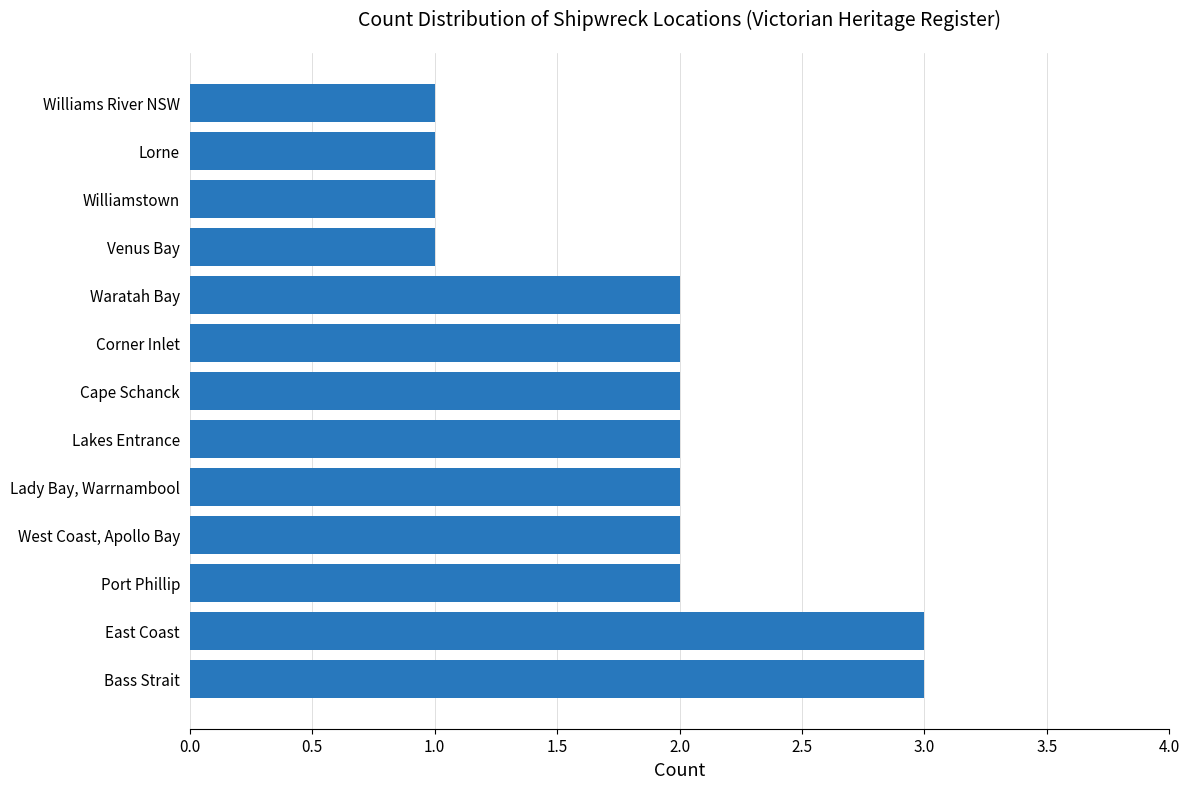

How many values are between 1 and 2?

11